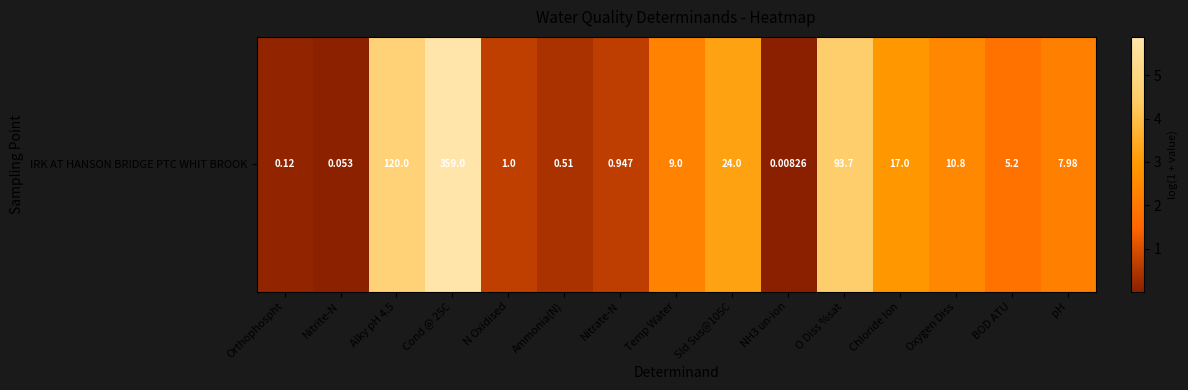

How many distinct data groups are displayed?

1